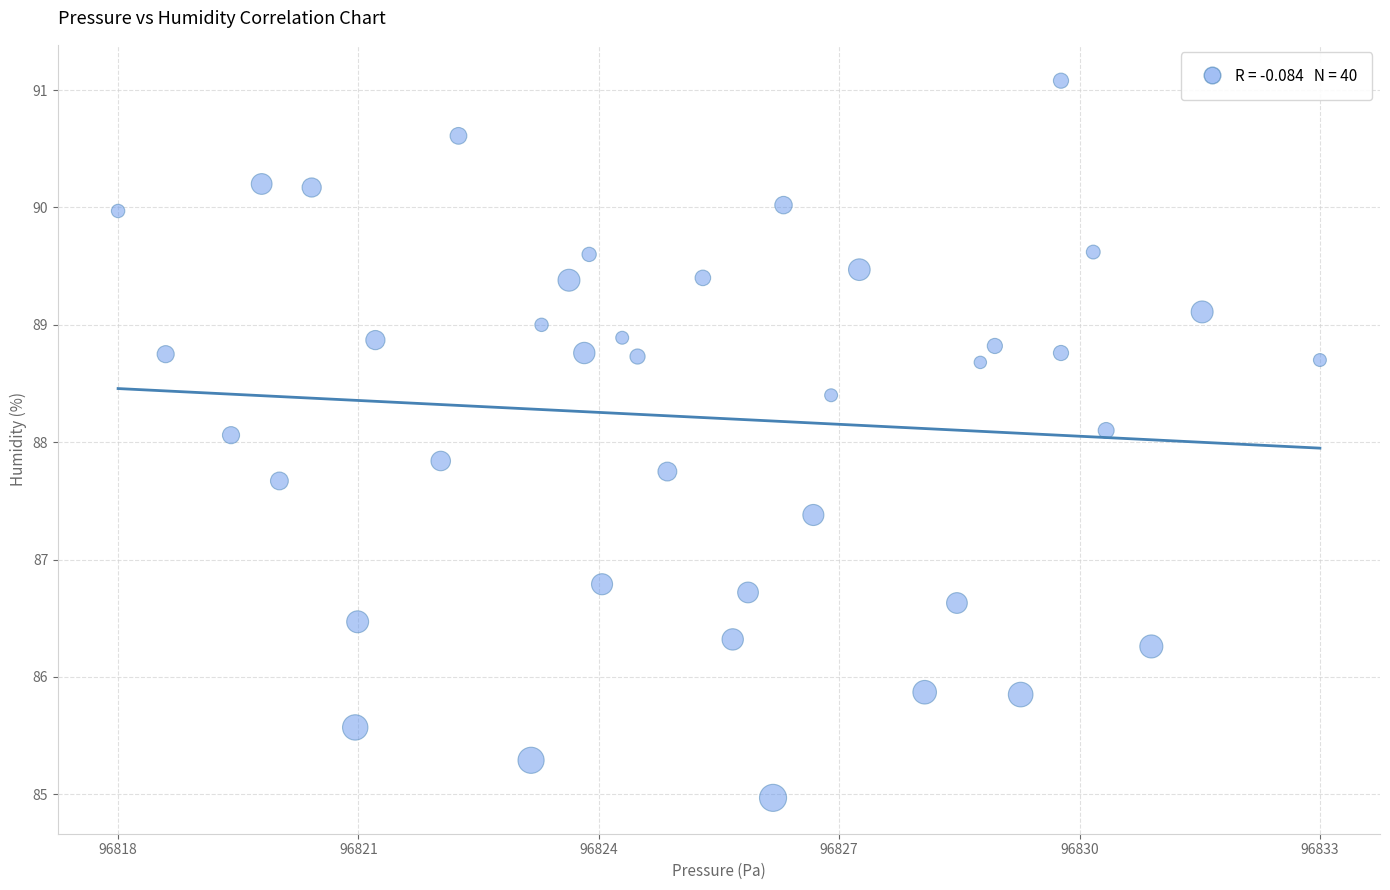

What is the range of Y values (max minus min)?

6.1